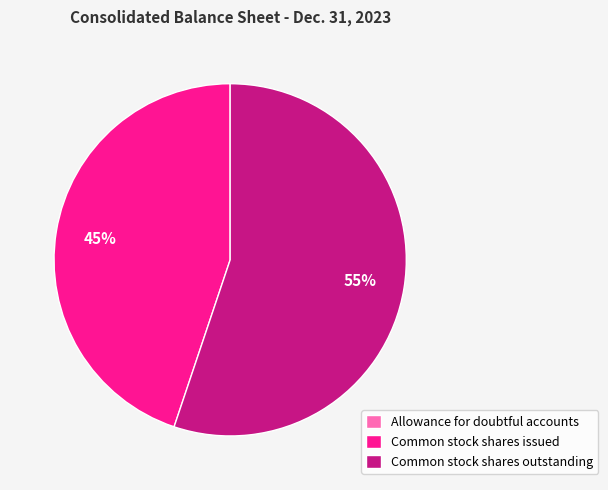

Between Common stock shares issued and Common stock shares outstanding, which is larger?

Common stock shares outstanding